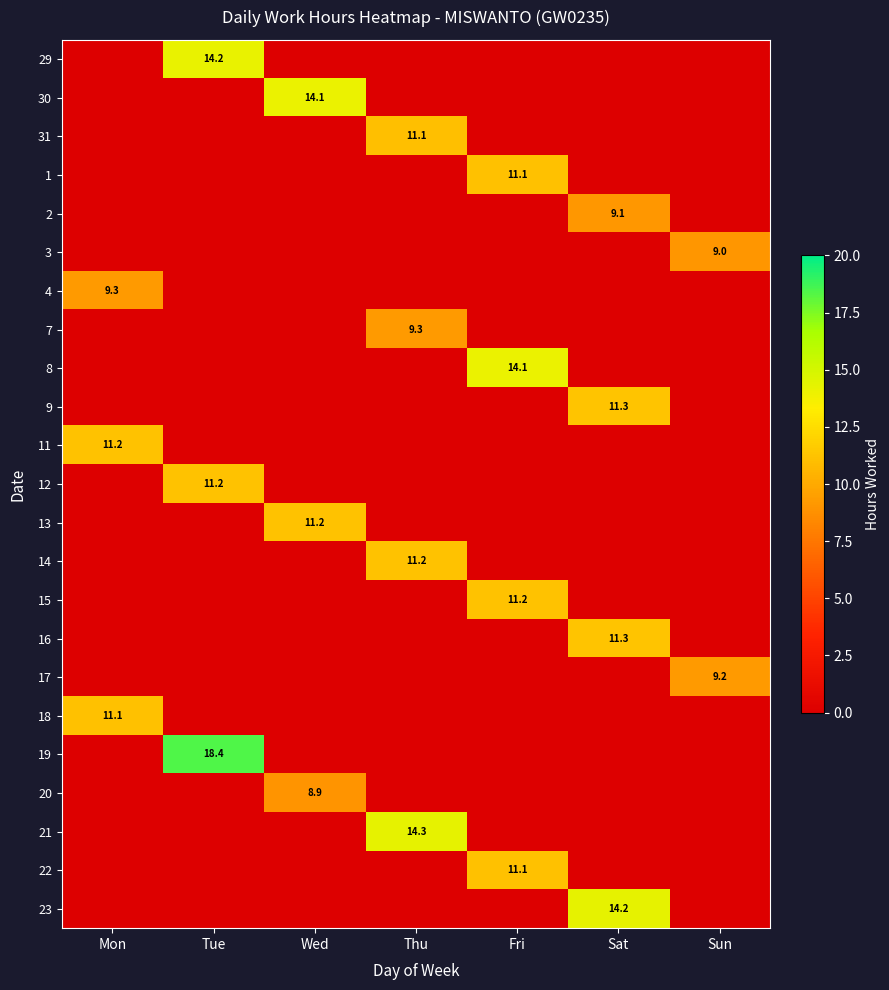

Which series has the largest range (max minus min)?

19